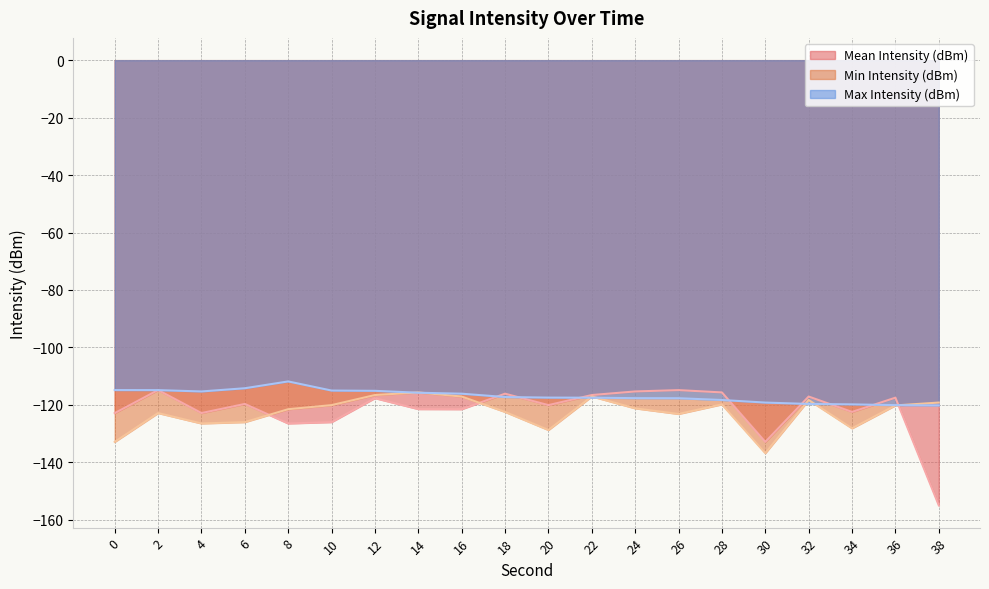

How many categories are shown in the chart?

20